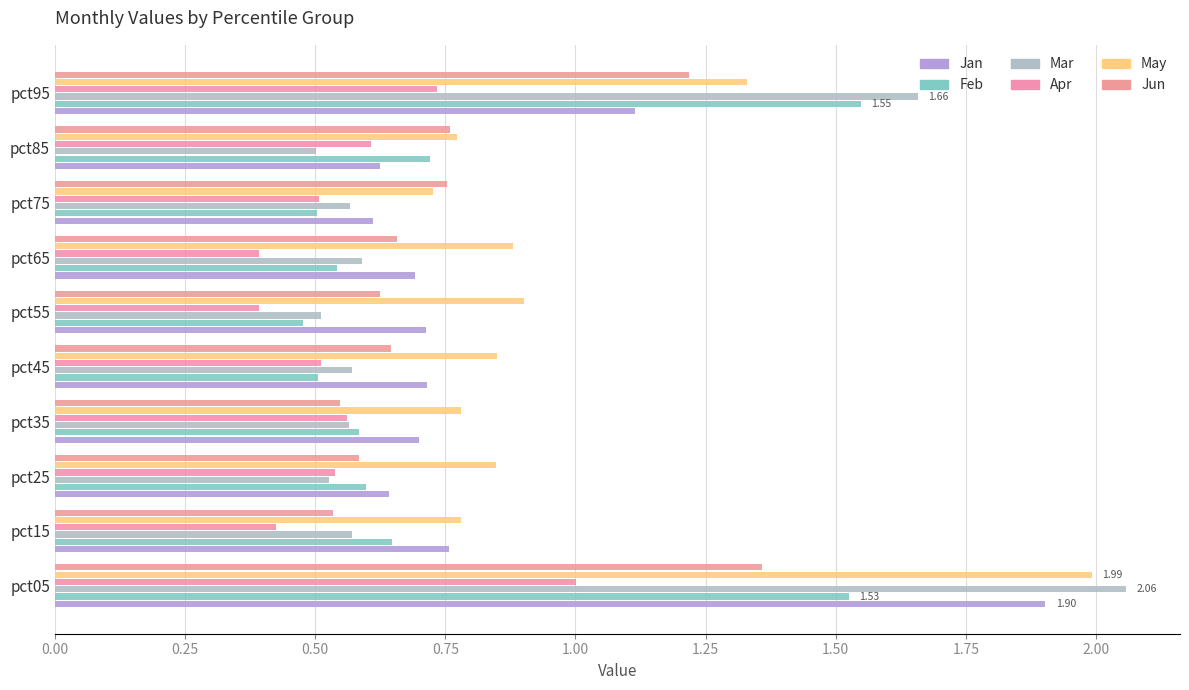

What is the difference between the second highest and minimum values in the Jan series?

0.5